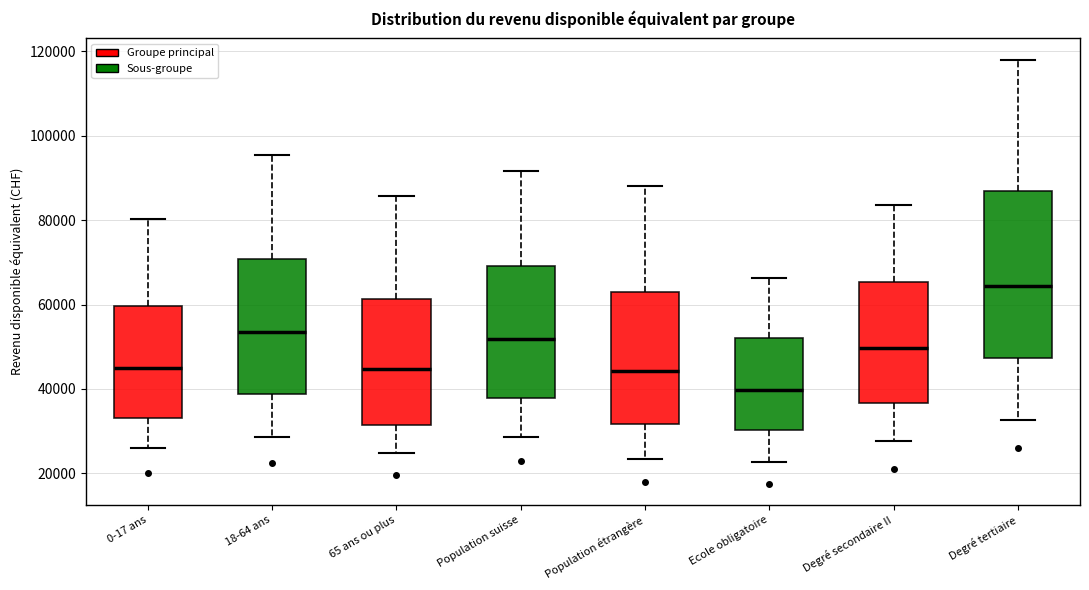

Reading left to right, read every box against the y-axis: the position of its median line, the range the box covers, and the ends of its whiskers. The values are not printed on the chart, so give them approximately, as read against the axis.

0-17 ans: median 44000, box 34000 to 60000, whiskers 26000 to 80000
18-64 ans: median 54000, box 38000 to 70000, whiskers 28000 to 96000
65 ans ou plus: median 44000, box 32000 to 62000, whiskers 24000 to 86000
Population suisse: median 52000, box 38000 to 70000, whiskers 28000 to 92000
Population étrangère: median 44000, box 32000 to 62000, whiskers 24000 to 88000
Ecole obligatoire: median 40000, box 30000 to 52000, whiskers 22000 to 66000
Degré secondaire II: median 50000, box 36000 to 66000, whiskers 28000 to 84000
Degré tertiaire: median 64000, box 48000 to 86000, whiskers 32000 to 118000